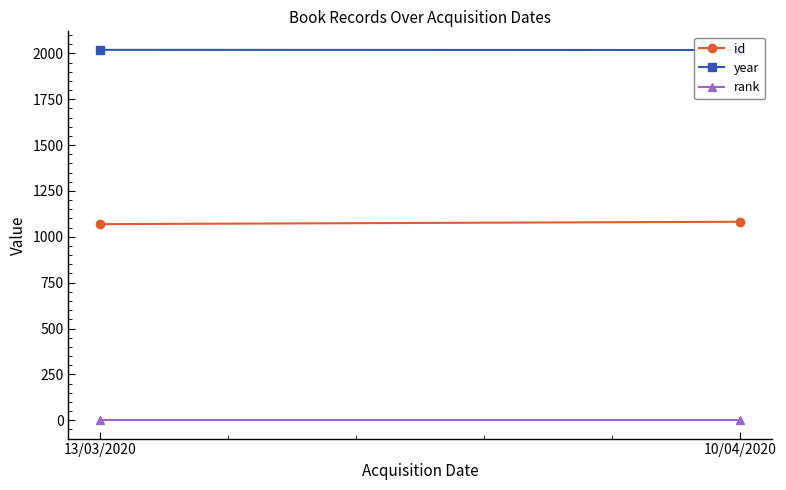

What is the difference between the maximum and minimum values in the id series?

13